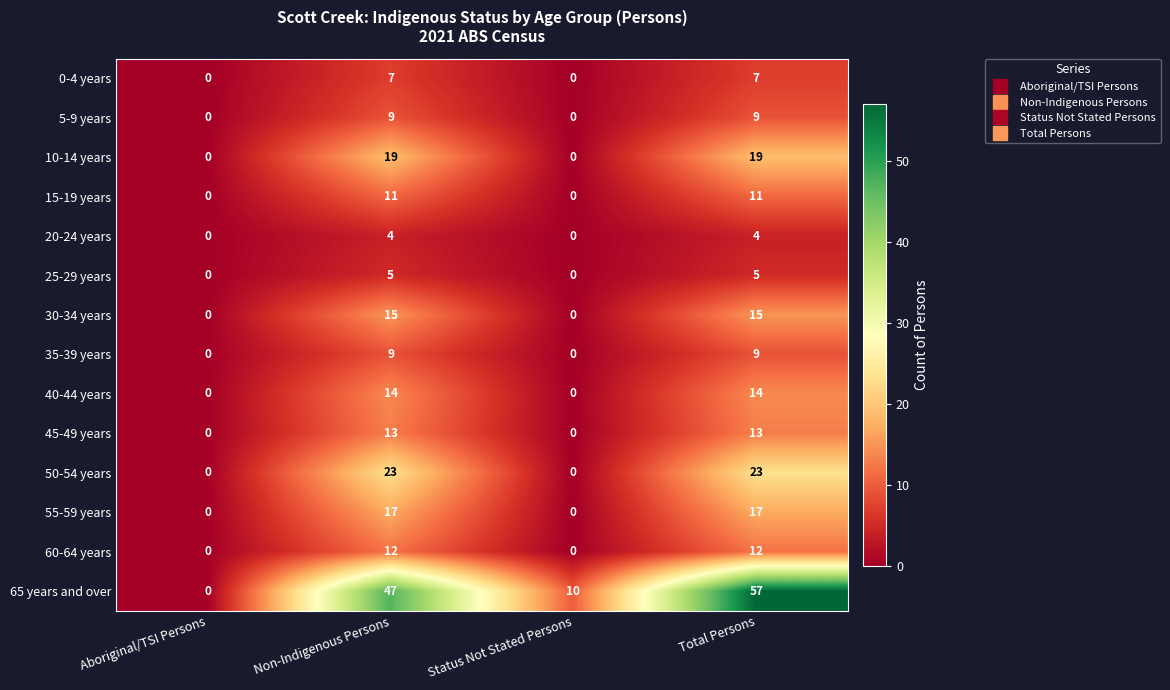

Which series has the largest range (max minus min)?

65 years and over